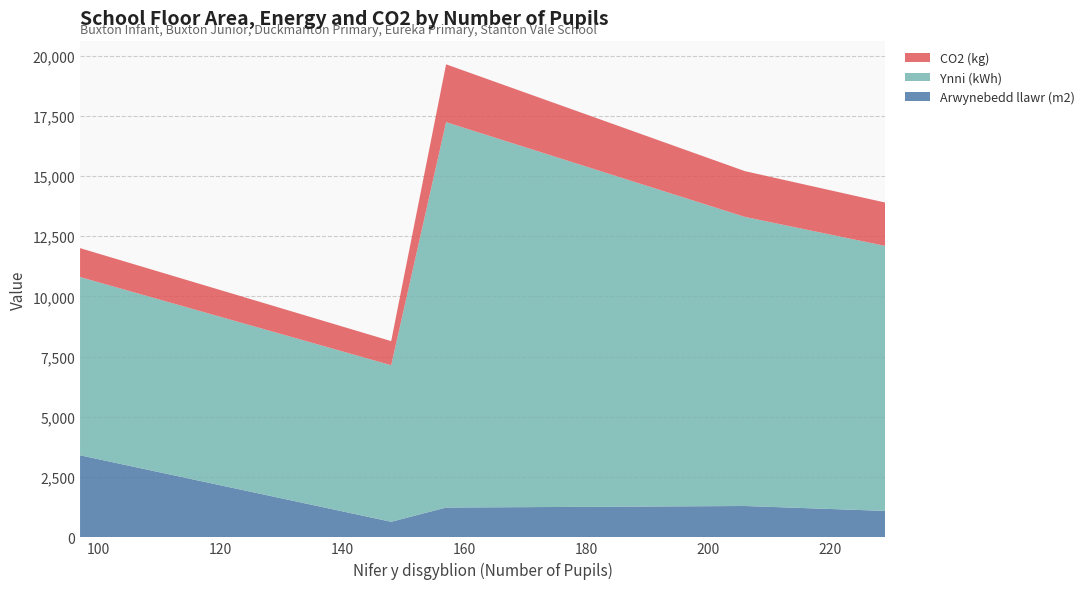

Reading left to right, extract all data points from this chart.

Arwynebedd llawr (m2): 3408	647	1238	1302	1098
Ynni (kWh): 7400	6500	16000	12000	11000
CO2 (kg): 1200	1000	2400	1900	1800